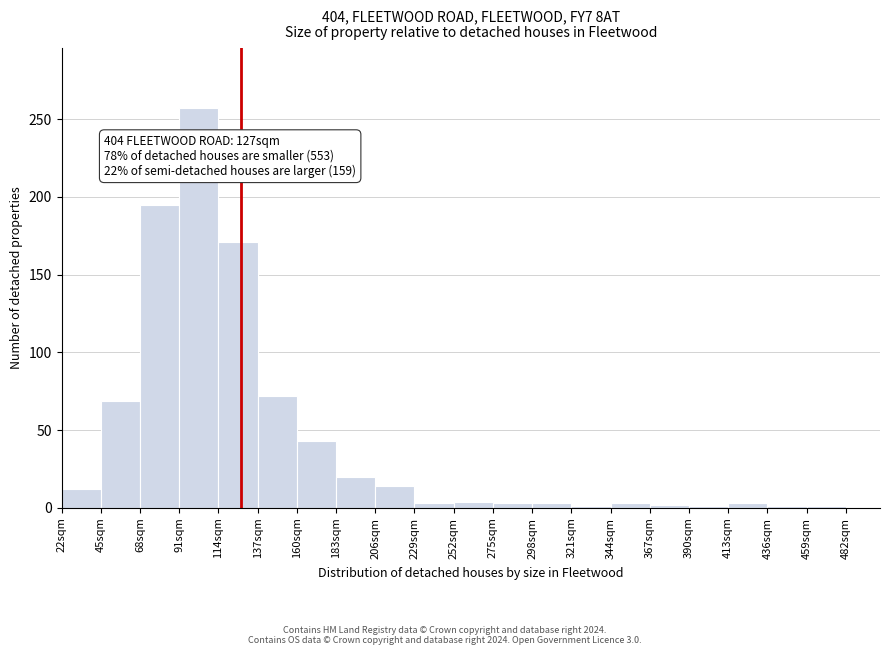

Which range on the x-axis has the tallest bar?

91 to 114